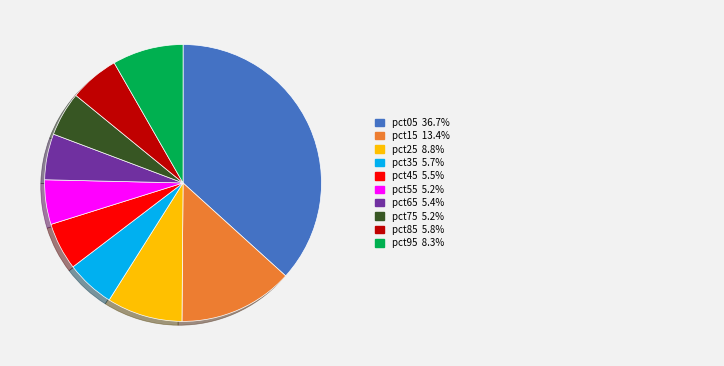

Is there a majority slice in this chart?

No